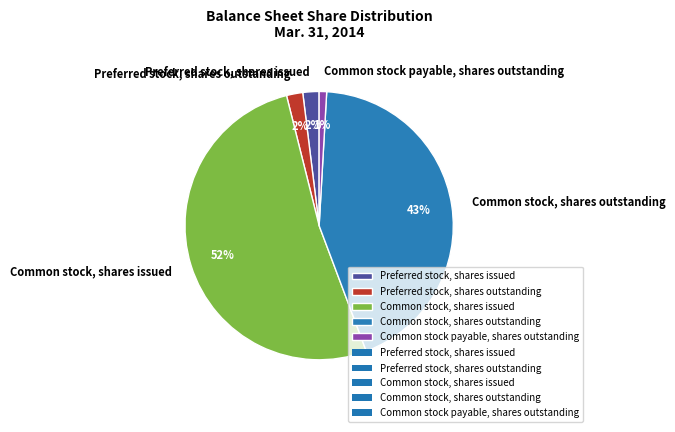

Is it true that Common stock, shares outstanding is 30% of the pie?

False